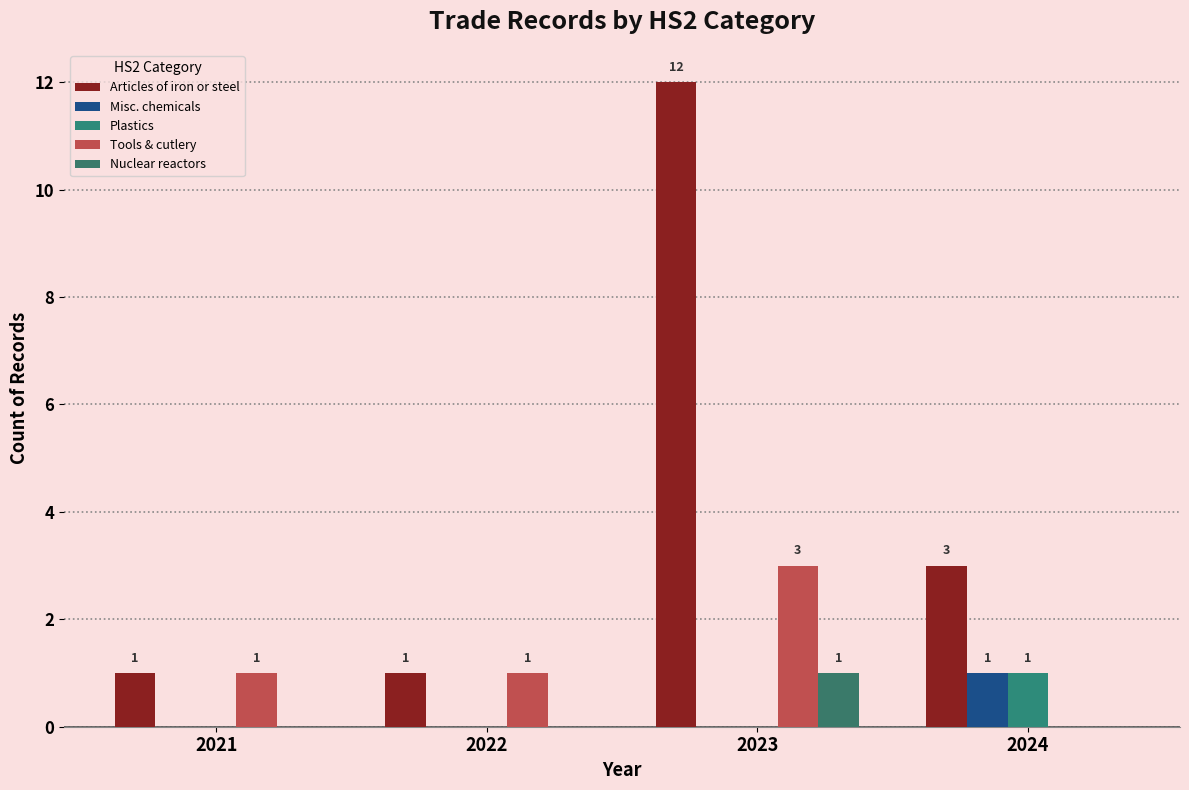

The Tools & cutlery series shows 2 at 2021. True or false?

False